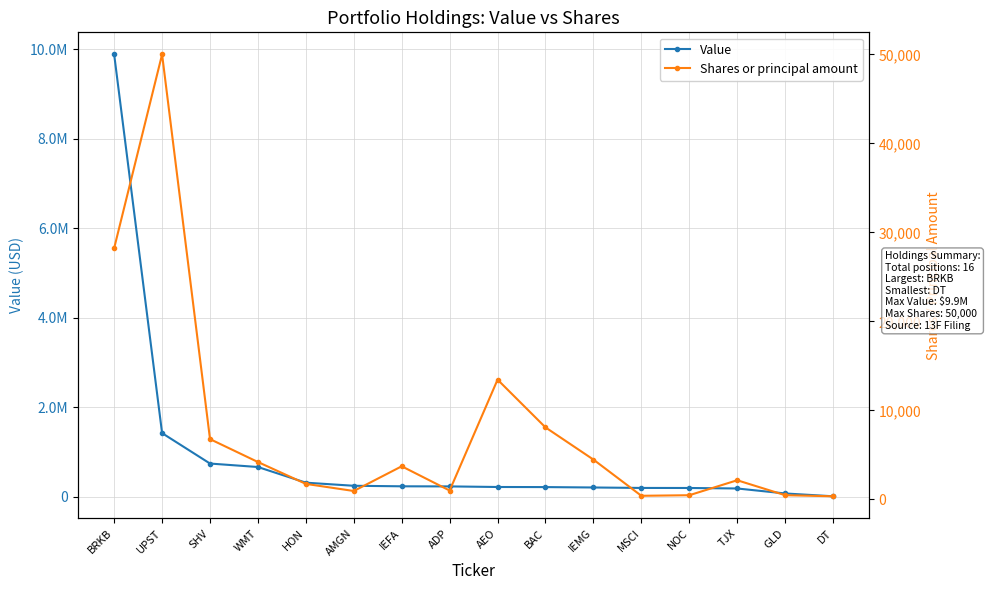

List the series in order of their overall mean, highest first.

Value, Shares or principal amount